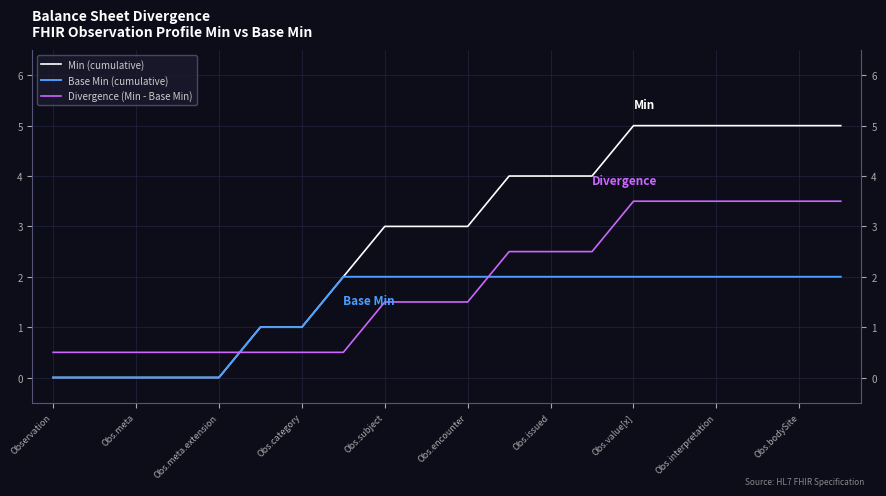

Which series ends up on top after the final intersection of Min (cumulative) and Divergence (Min - Base Min)?

Min (cumulative)